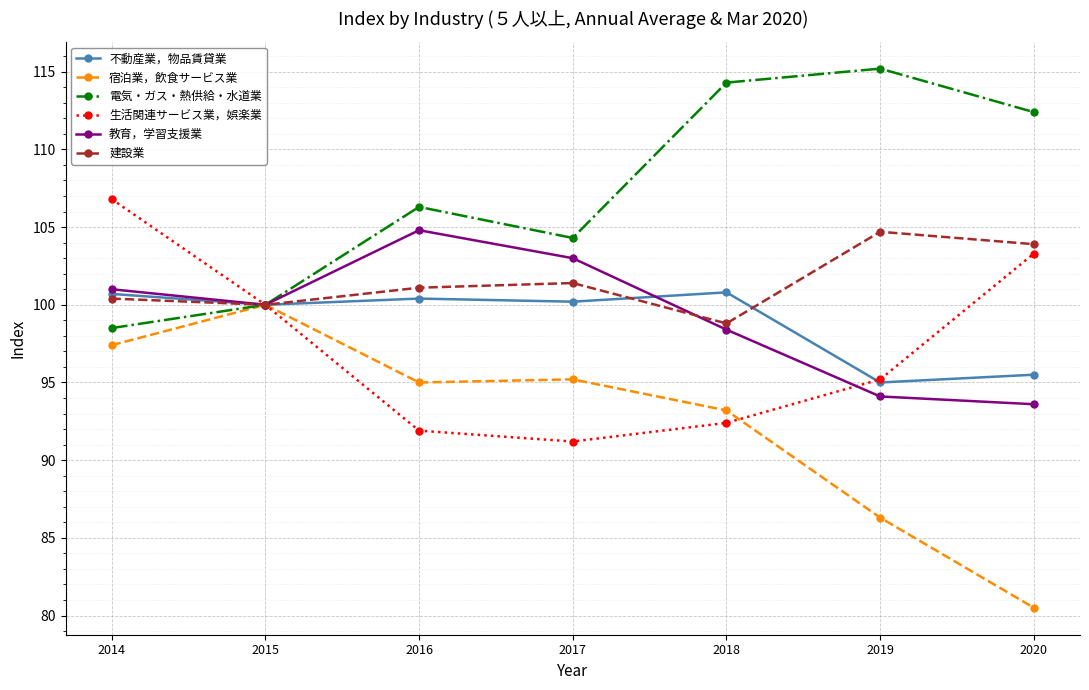

What is the minimum value for 教育，学習支援業?

93.6